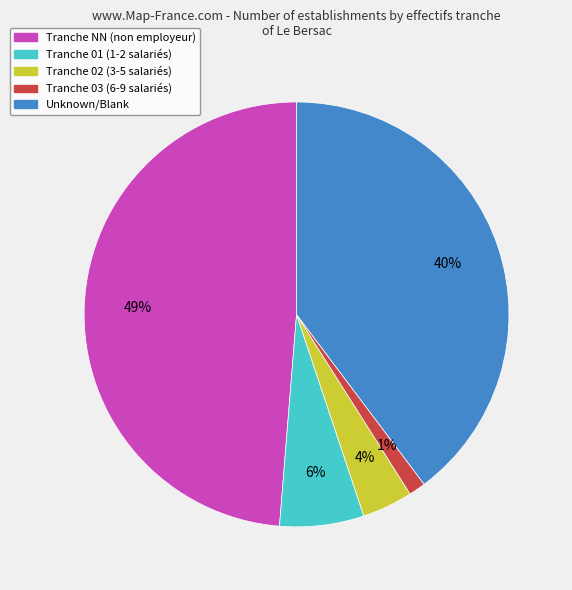

To the nearest percent, what is the combined percentage of Tranche 03 (6-9 salariés) and Tranche NN (non employeur)?

50%